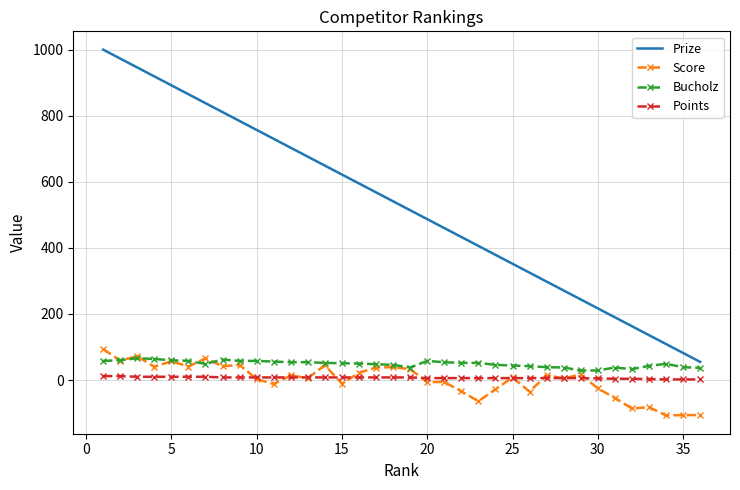

True or false: Score and Prize intersect in this chart.

False